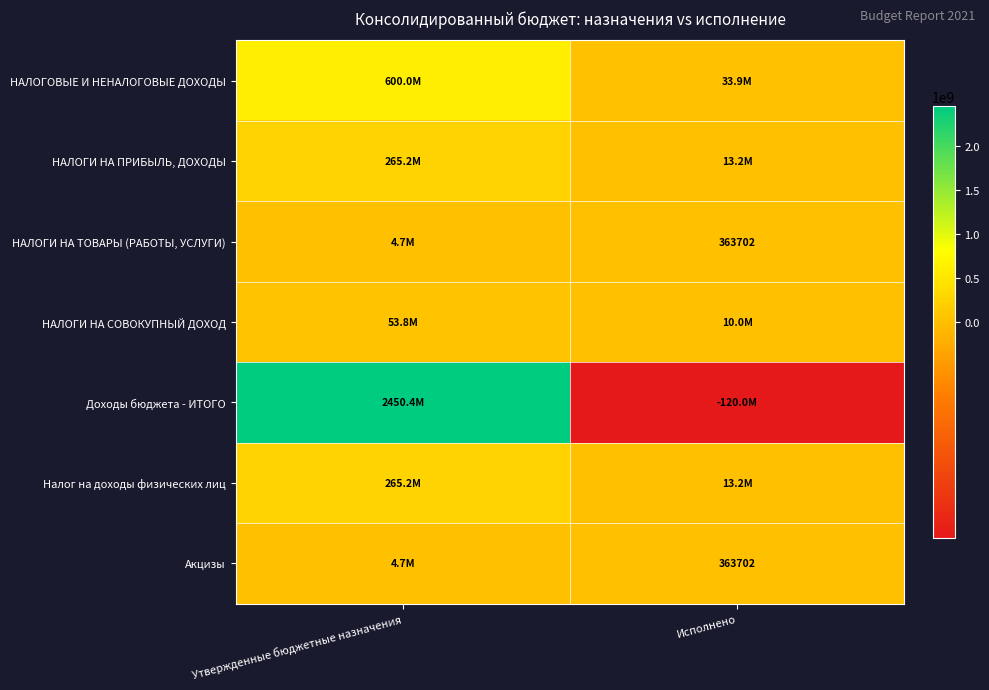

Rank the series at Исполнено from highest to lowest value.

НАЛОГОВЫЕ И НЕНАЛОГОВЫЕ ДОХОДЫ, НАЛОГИ НА ПРИБЫЛЬ, ДОХОДЫ, Налог на доходы физических лиц, НАЛОГИ НА СОВОКУПНЫЙ ДОХОД, НАЛОГИ НА ТОВАРЫ (РАБОТЫ, УСЛУГИ), Акцизы, Доходы бюджета - ИТОГО